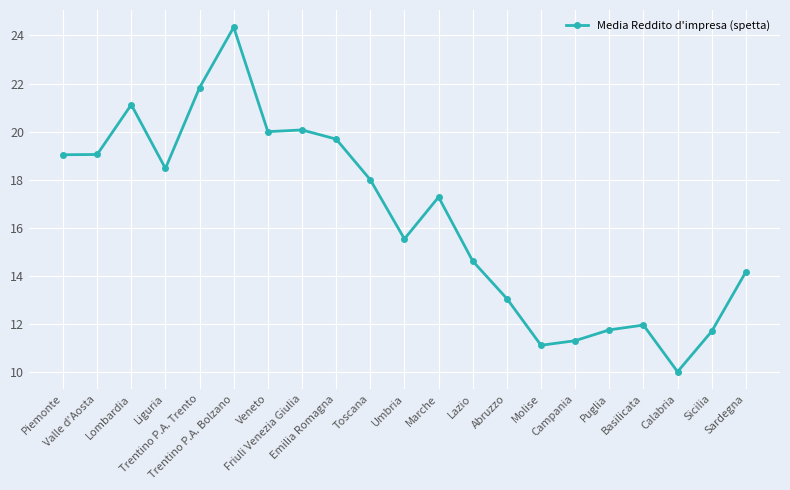

How many interior local valleys (lower than both neighbors) does the data have?

5